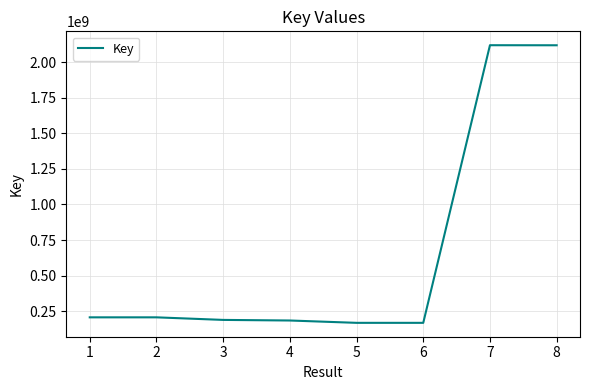

What is the change in value from 1 to 6?

-38709629